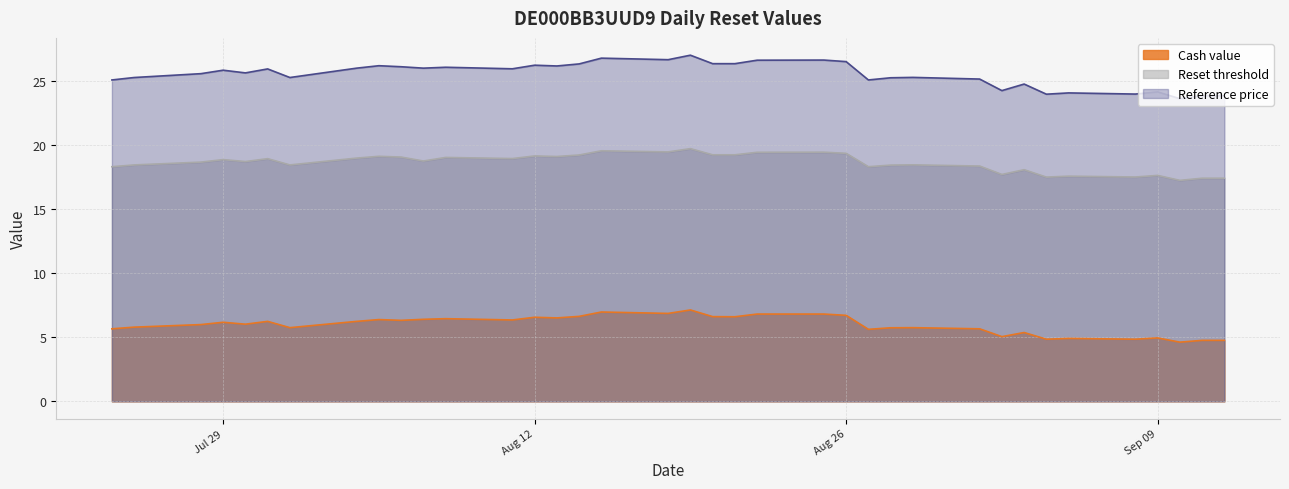

Rank the series by their maximum value, from lowest to highest.

Cash value, Reset threshold, Reference price